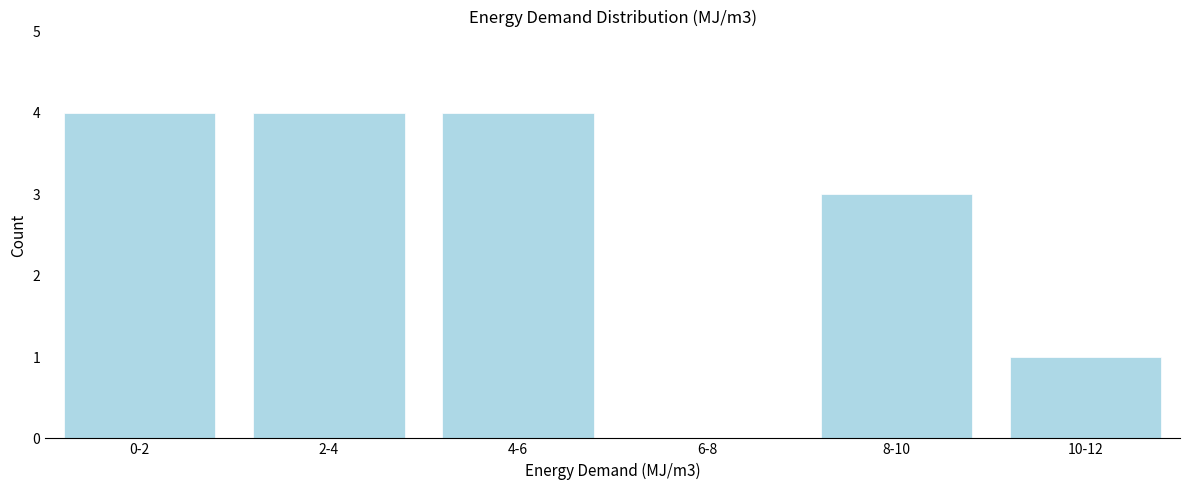

Reading left to right, transcribe all the data shown in this chart.

0-2=4	2-4=4	4-6=4	6-8=0	8-10=3	10-12=1